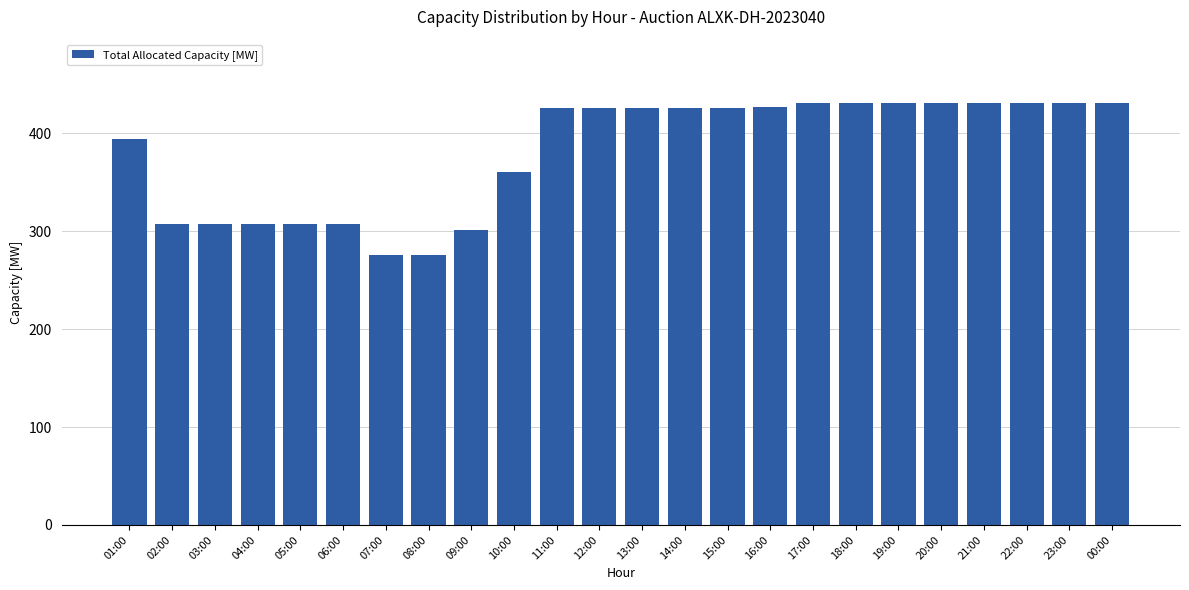

What is the minimum value shown in the chart?

276